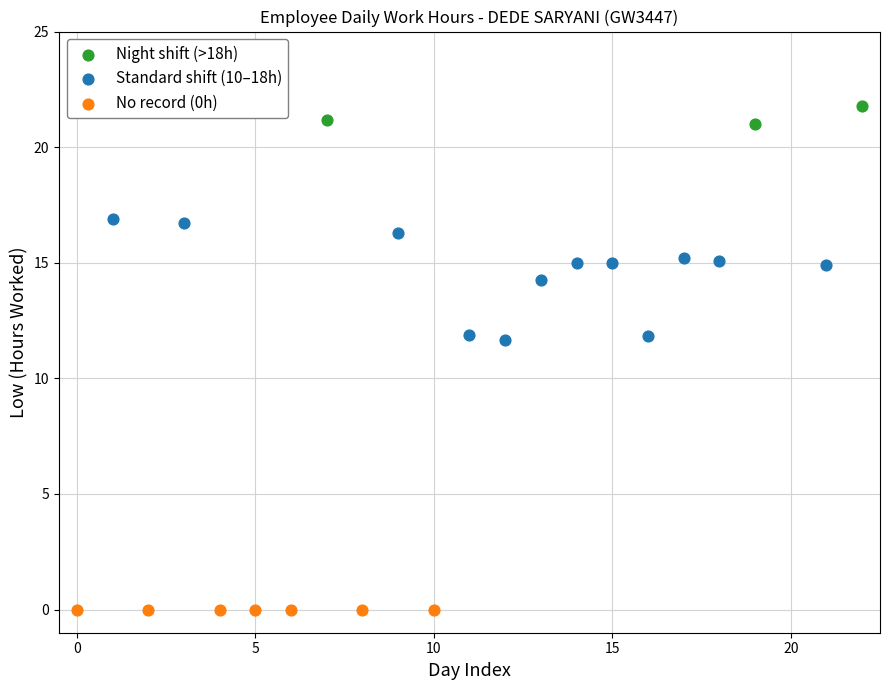

Which series contains the highest Y value?

Night shift (>18h)